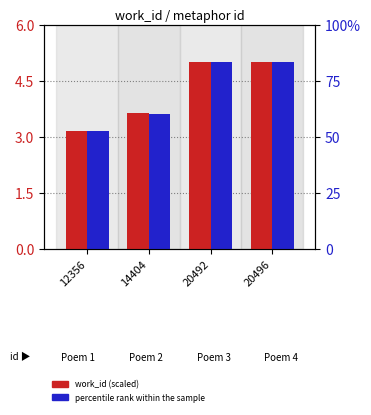

What is the value of the work_id (scaled) bar at the 2nd from the left?

3.6